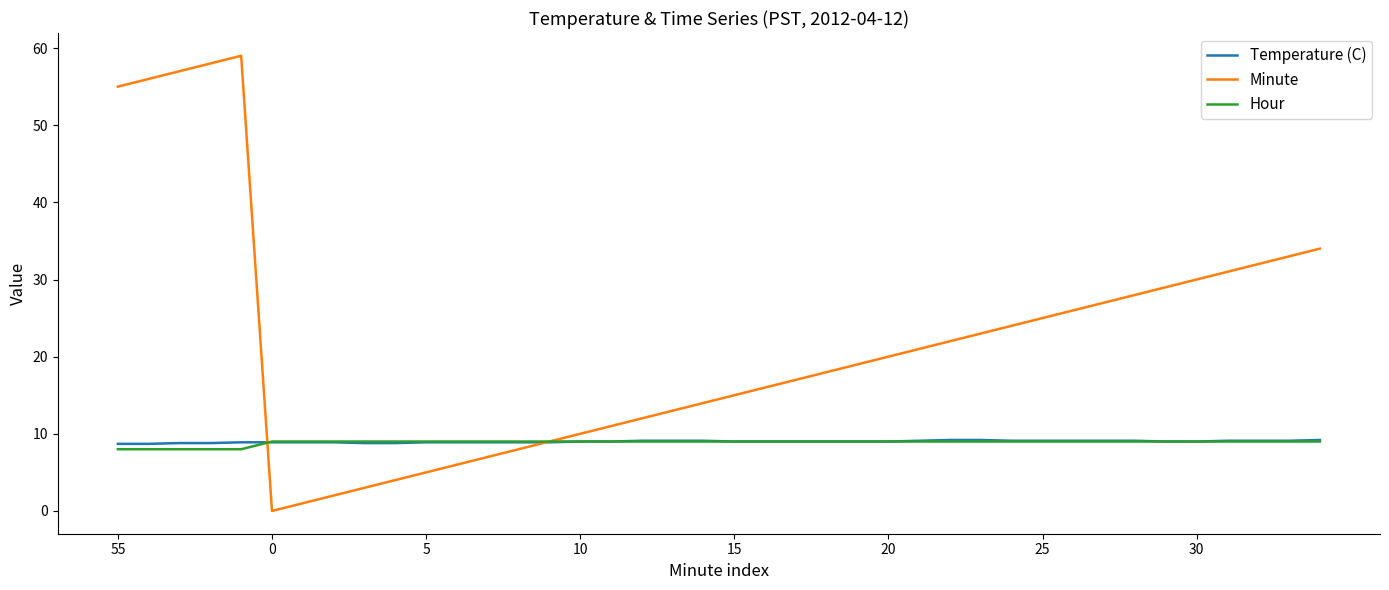

Which series has the largest total across all categories?

Minute